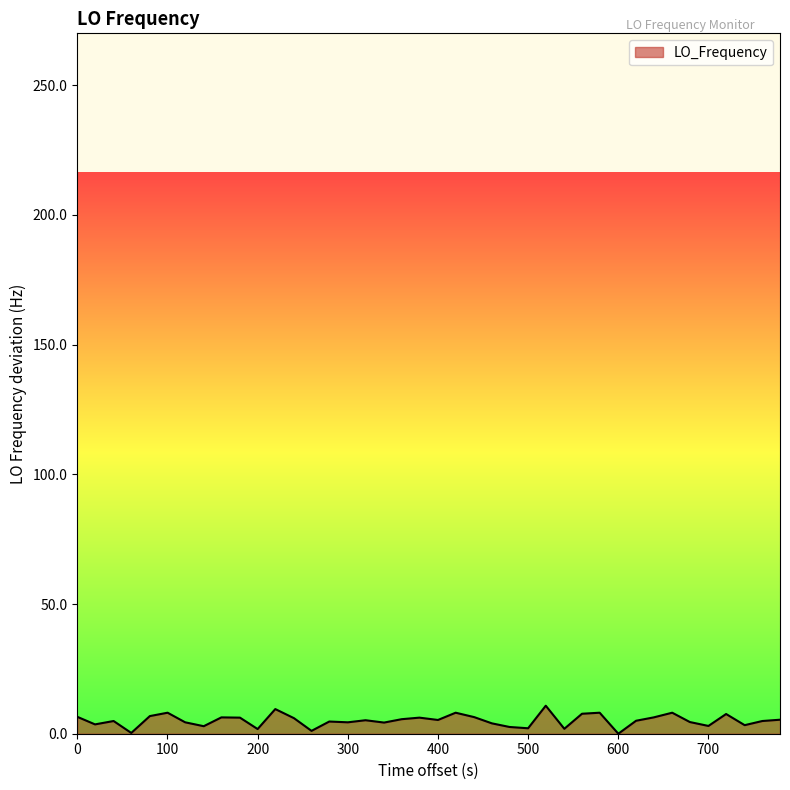

What is the difference between the maximum and minimum values?

10.8